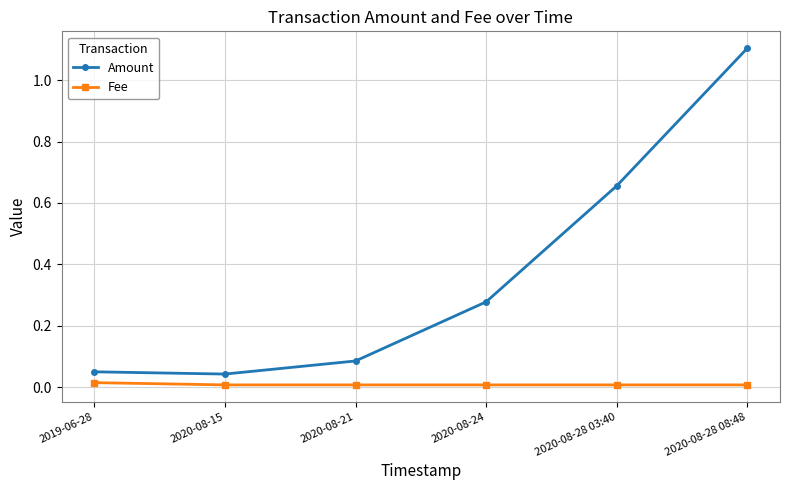

True or false: Amount and Fee cross at least once.

False